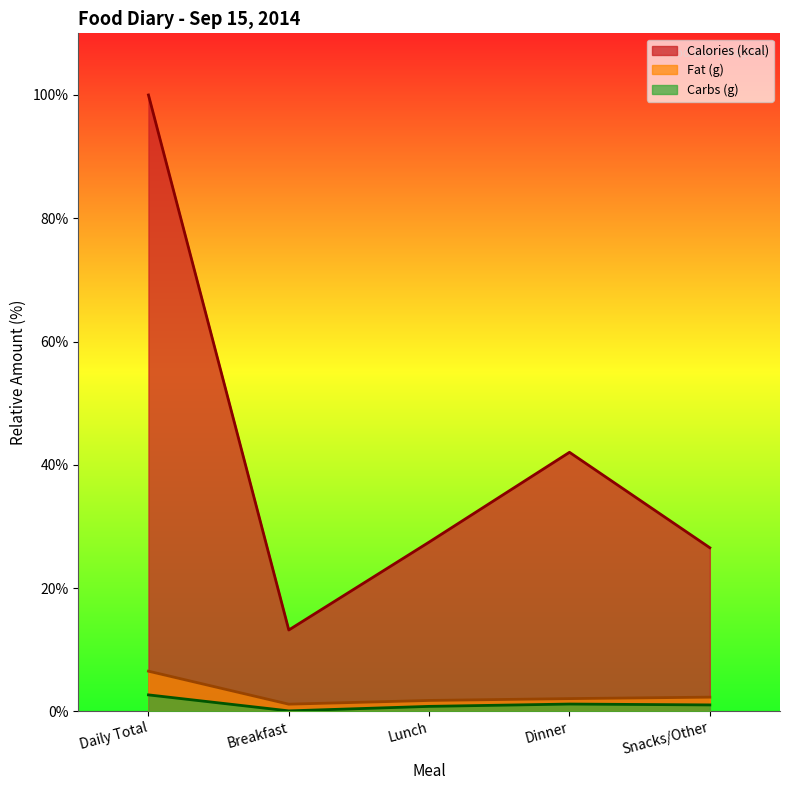

The Calories (kcal) series shows 37.7 at Lunch. True or false?

False